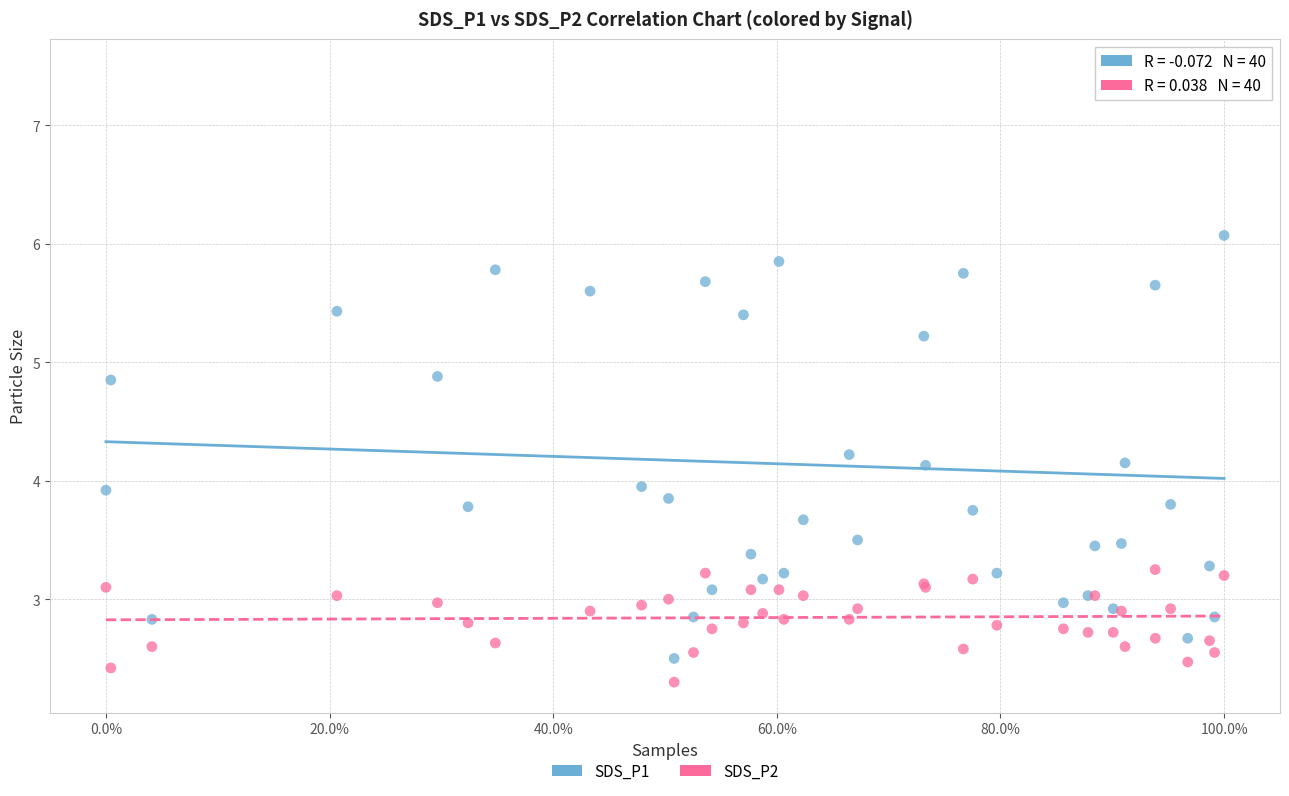

In the SDS_P2 series, what Y value is closest to 2?

2.3